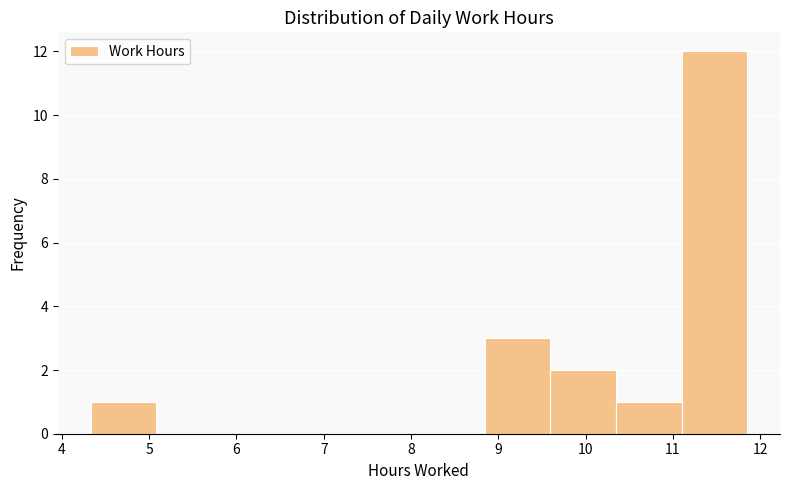

What is the height of the bar covering 8.8 to 9.6 on the x-axis? Neither the bar edges nor the heights are printed on the chart, so give them approximately, as read against the axes.

3